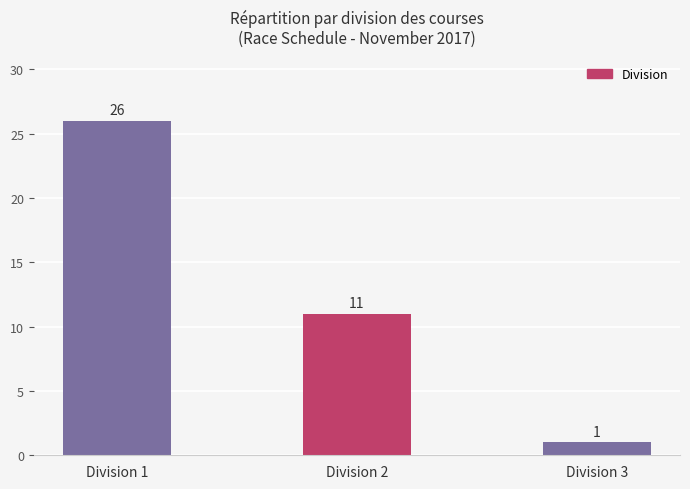

What is the difference between the maximum and minimum values?

25